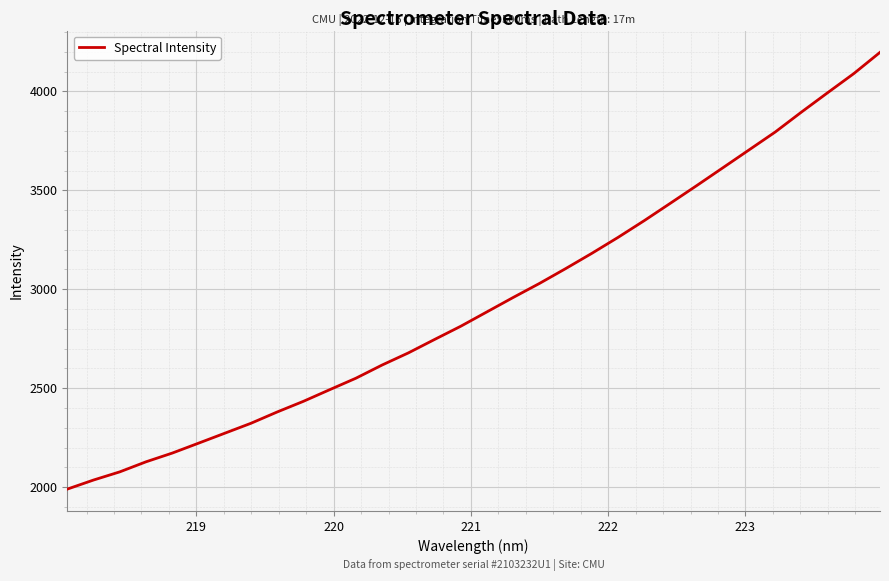

What is the smallest value displayed?

1990.2